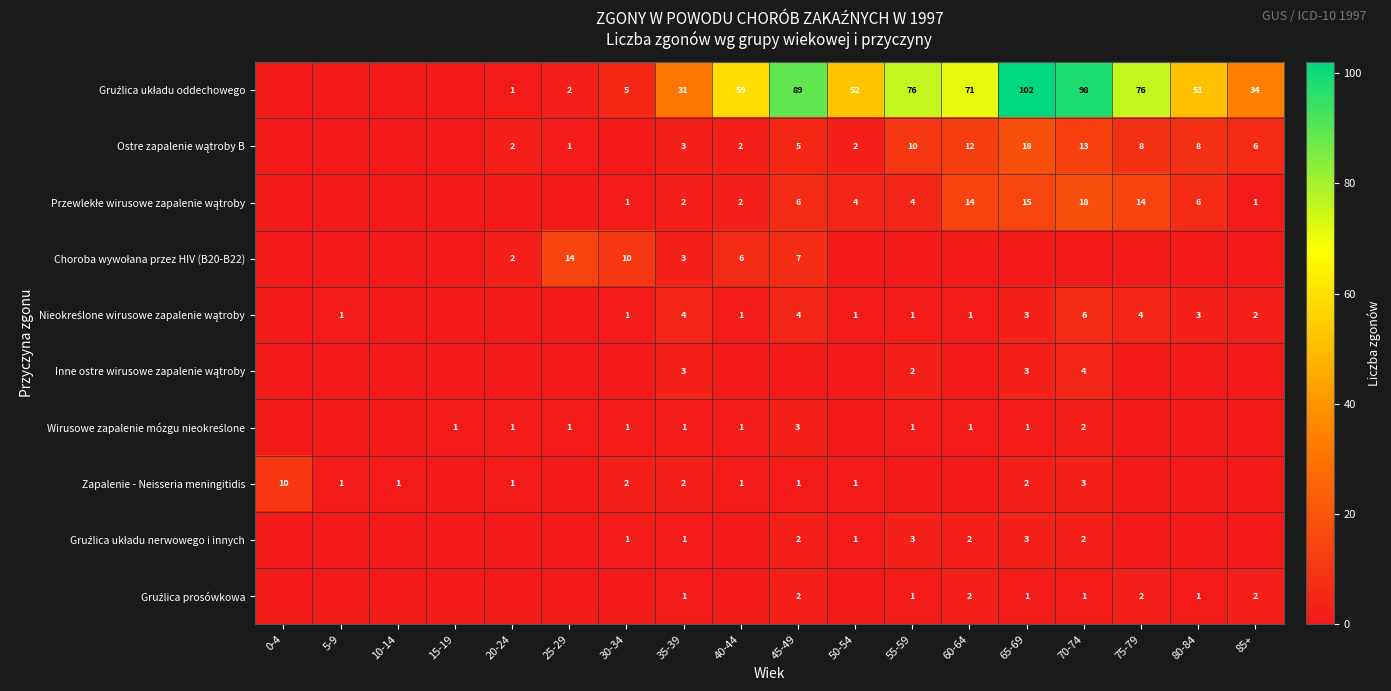

The value of Zapalenie - Neisseria meningitidis at 35-39 is 2. True or false?

True